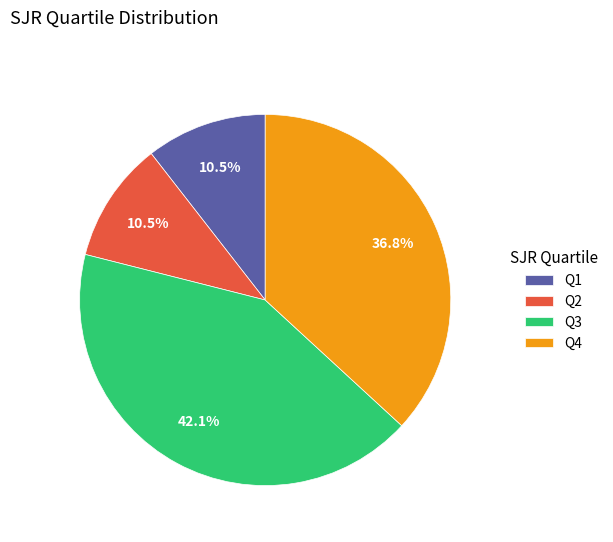

What percentage is the Q4 slice, to the nearest percent?

37%